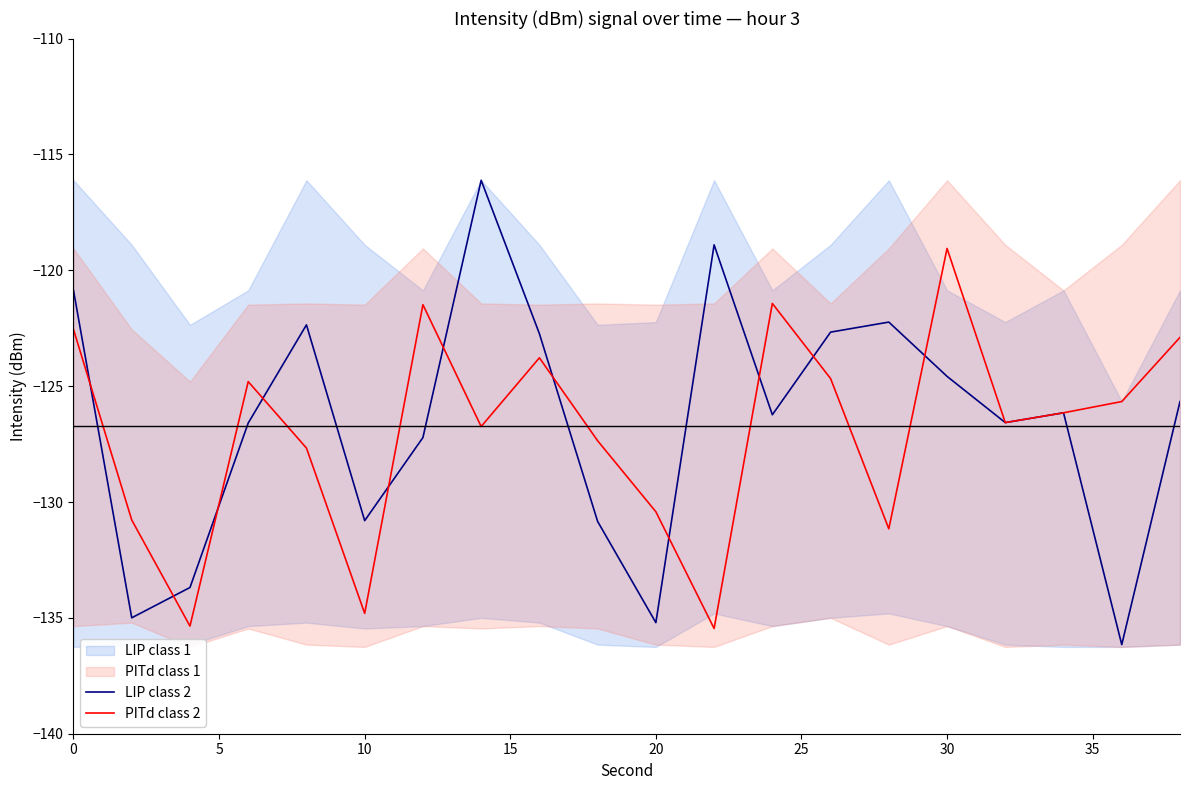

True or false: PITd class 2 has a value of -134.8 at 10.

True